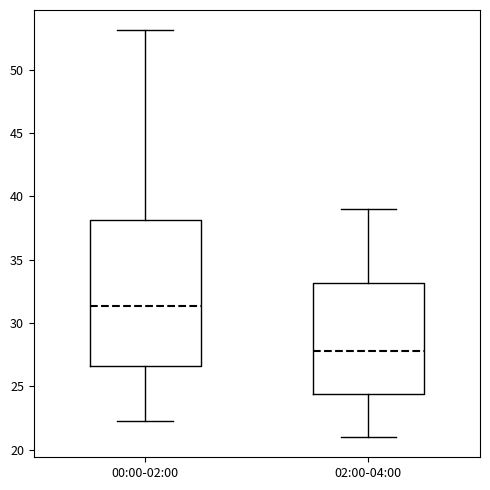

Reading left to right, transcribe this box plot: for each box, give where its median line is, the range the box spans, and where its two whiskers end, as read against the y-axis. The values are not printed on the chart, so give them approximately, as read against the axis.

00:00-02:00: median 31.5, box 26.5 to 38.0, whiskers 22.0 to 53.0
02:00-04:00: median 28.0, box 24.5 to 33.0, whiskers 21.0 to 39.0